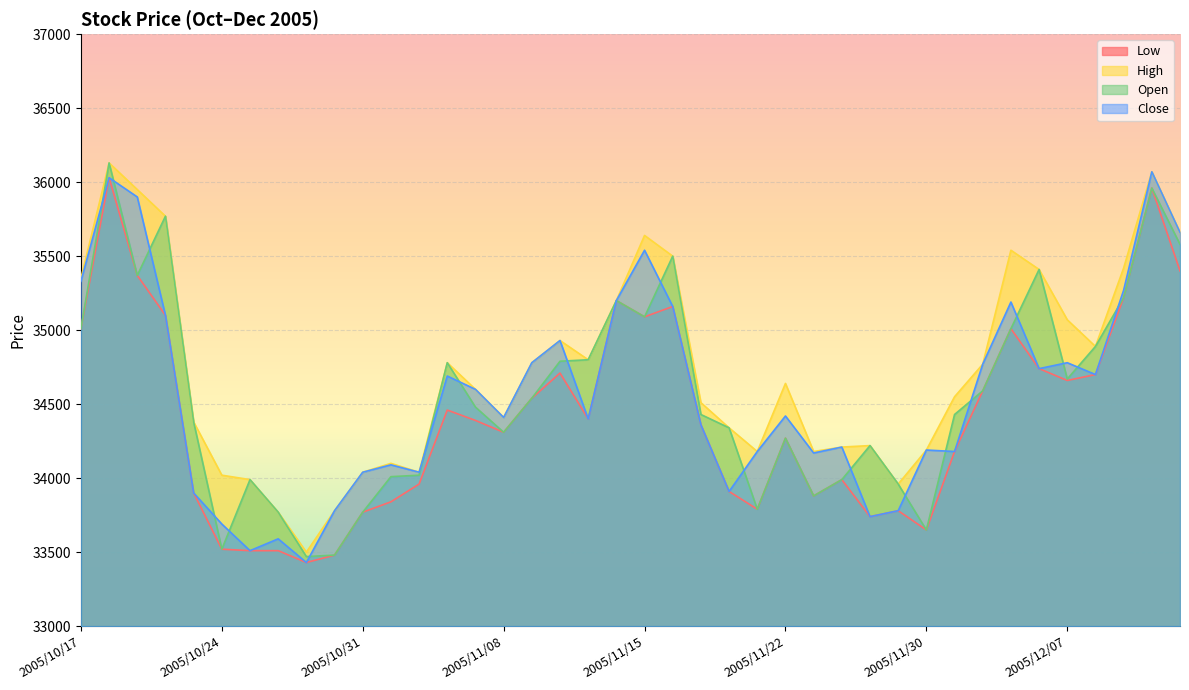

In Low, how many points are higher than both neighbors (excluding endpoints)?

10